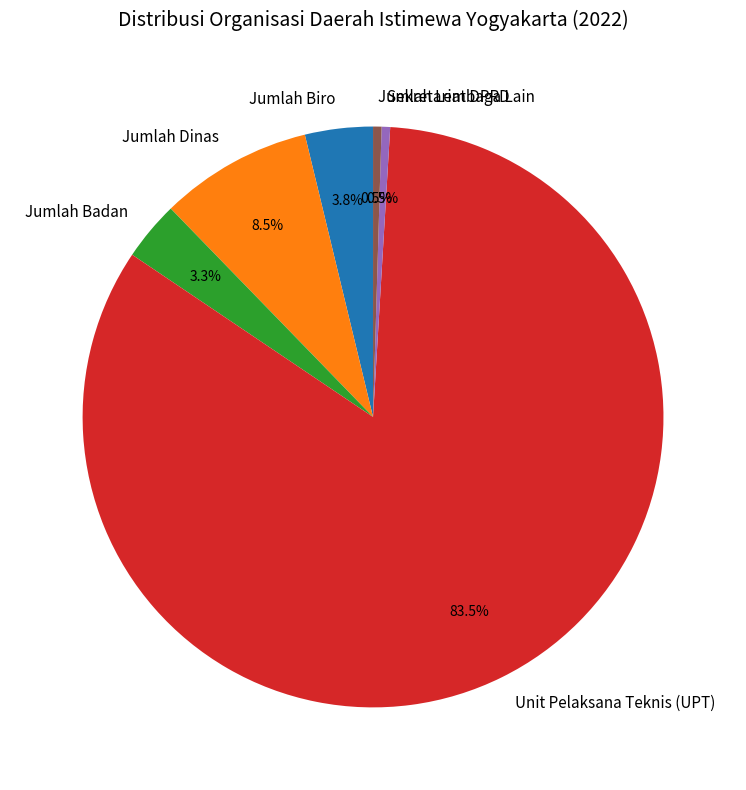

Which category has the biggest portion of the pie?

Unit Pelaksana Teknis (UPT)